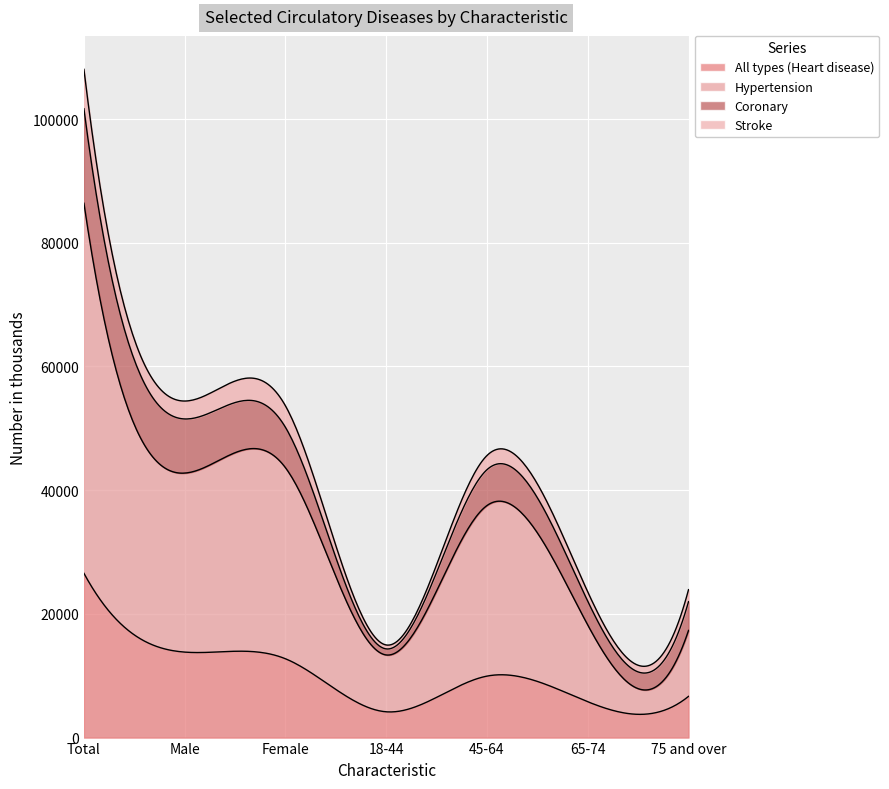

Is it true that Stroke equals 1280 at Total?

False